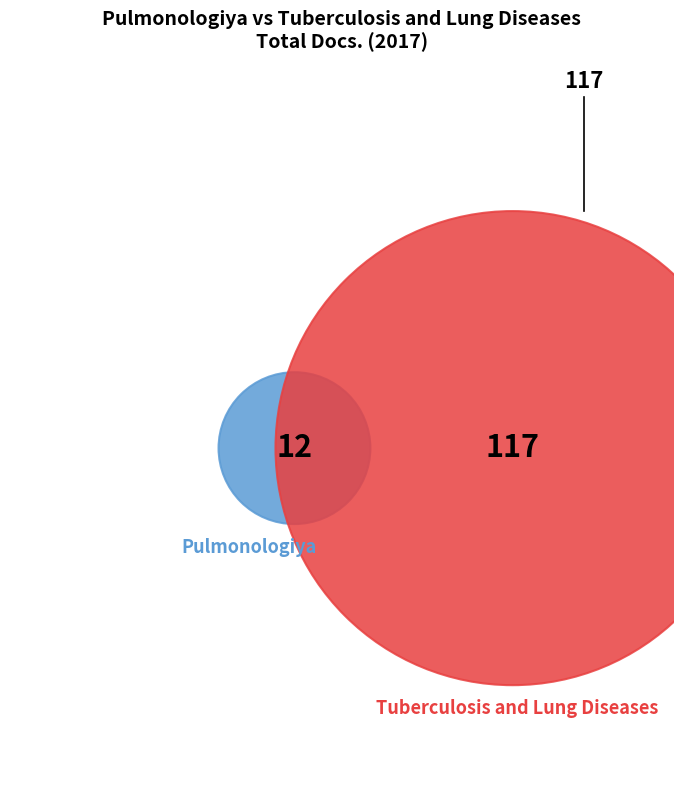

What percentage is NOT represented by Tuberculosis and Lung Diseases?

9.3%